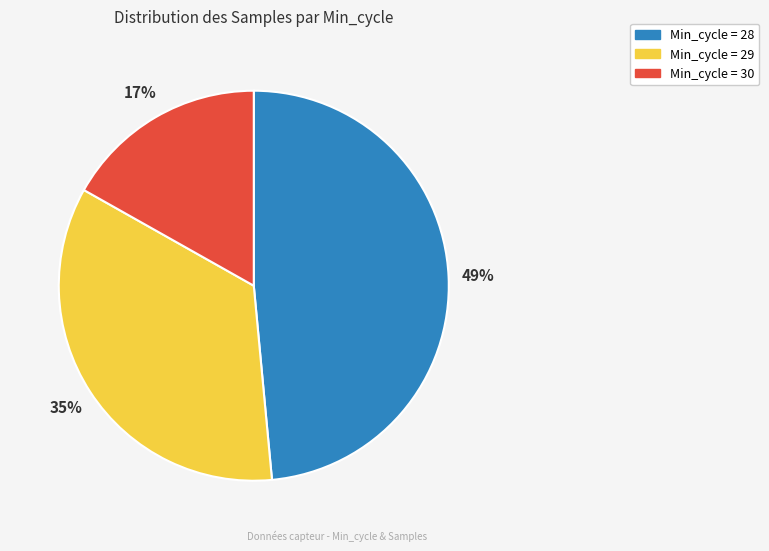

To the nearest percent, what is the average slice percentage?

33%